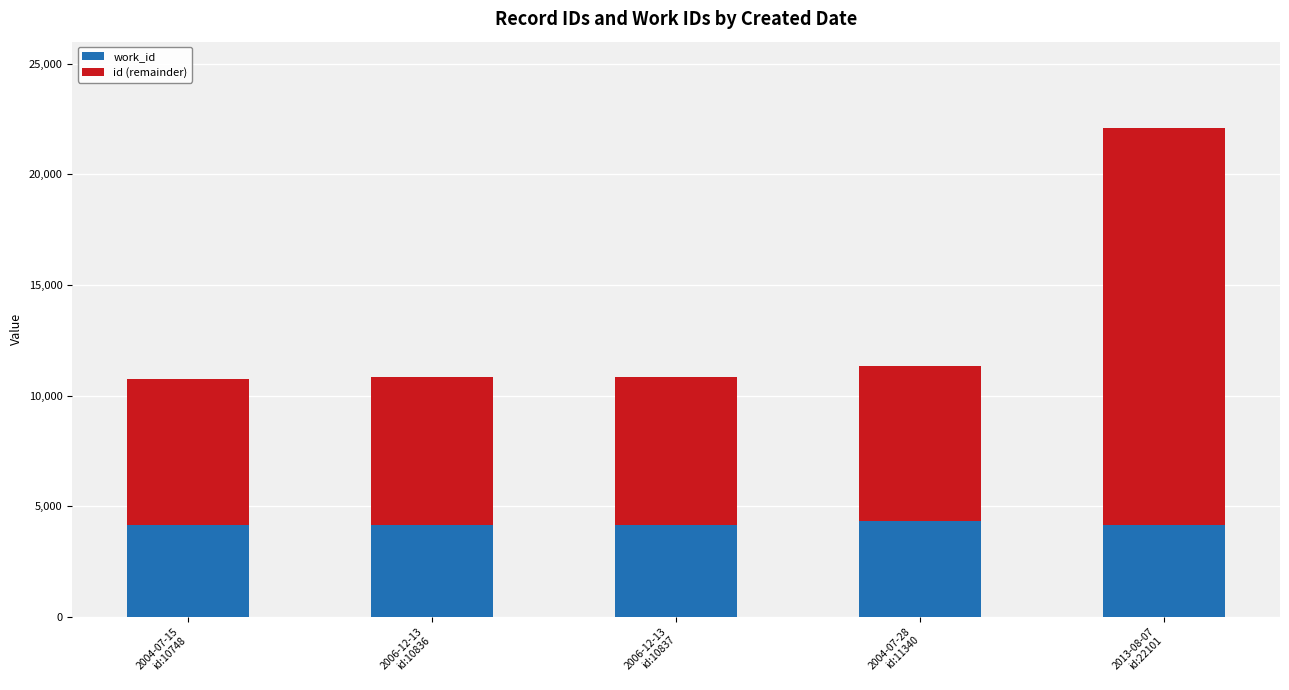

Are the bars grouped side by side (vs. stacked)?

No